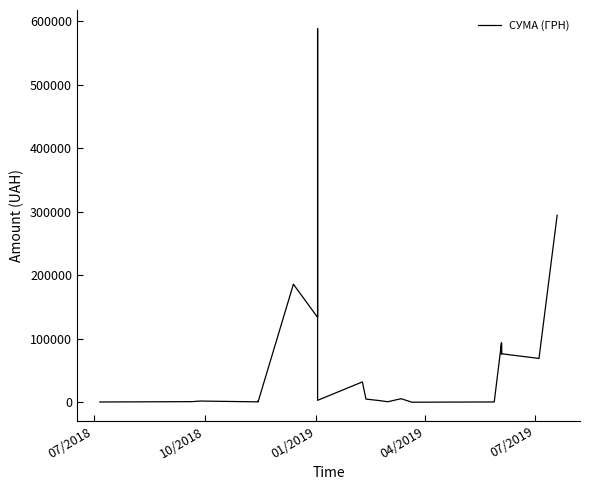

How many distinct data groups are displayed?

1